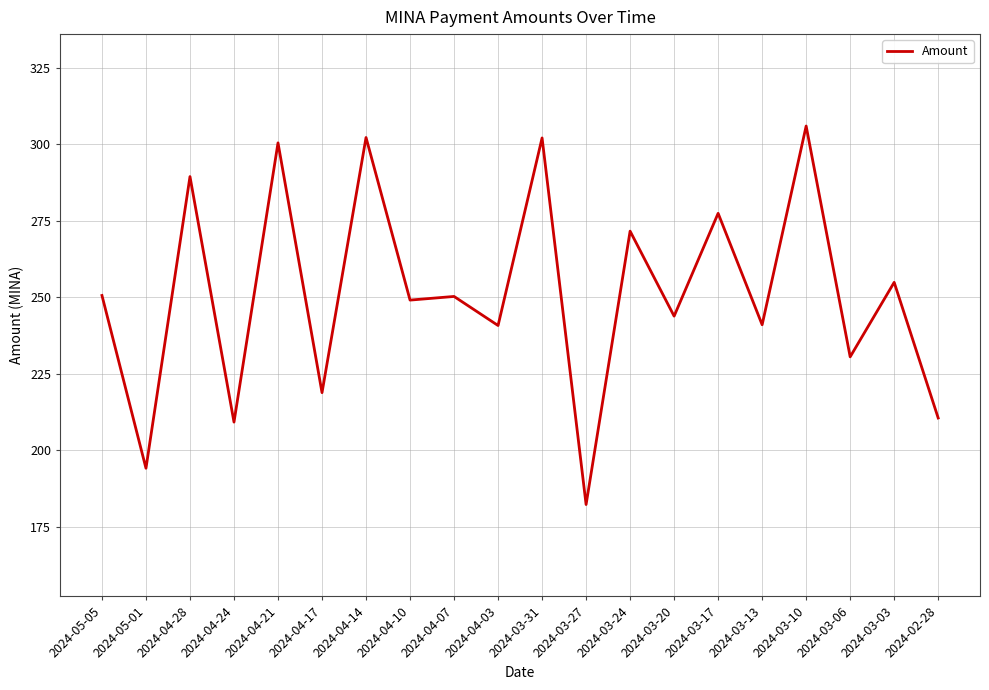

Between 2024-03-20 and 2024-03-13, which is larger?

2024-03-20